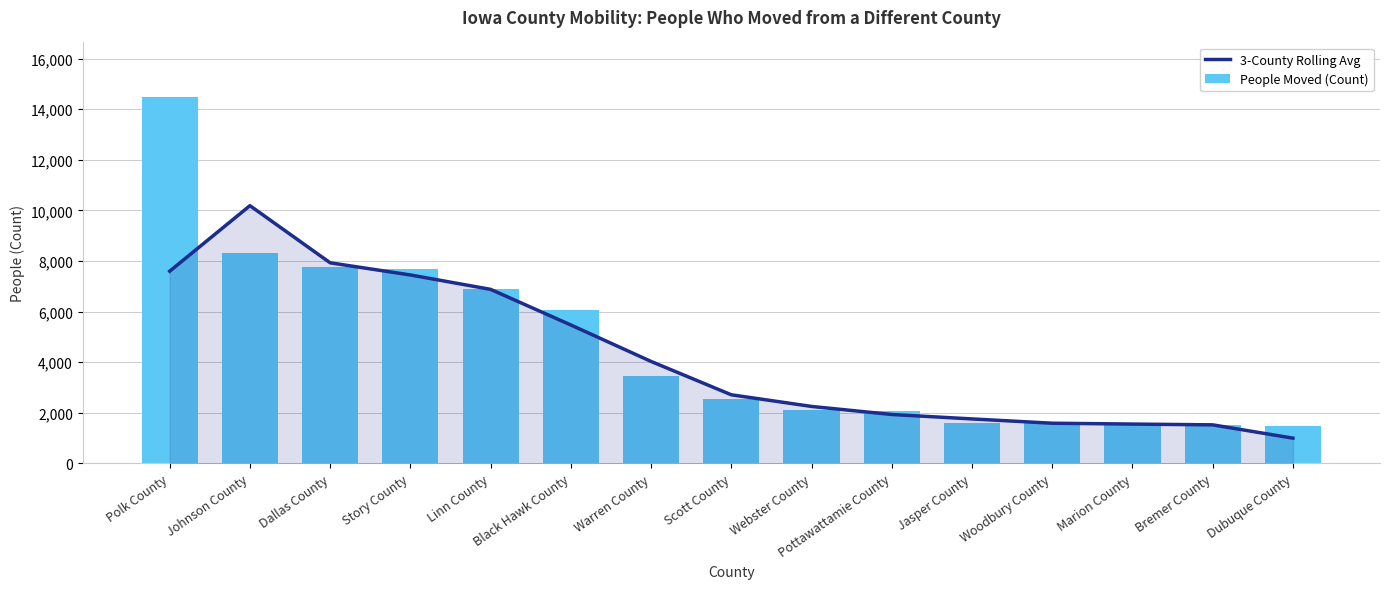

What position from the left is Marion County?

13